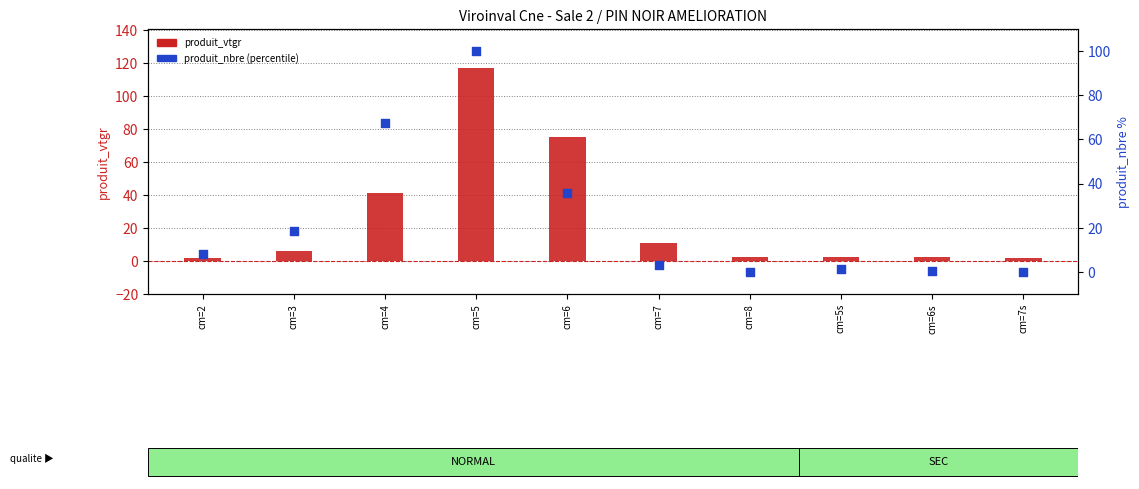

Which series reaches the minimum Y coordinate?

produit_nbre (percentile)